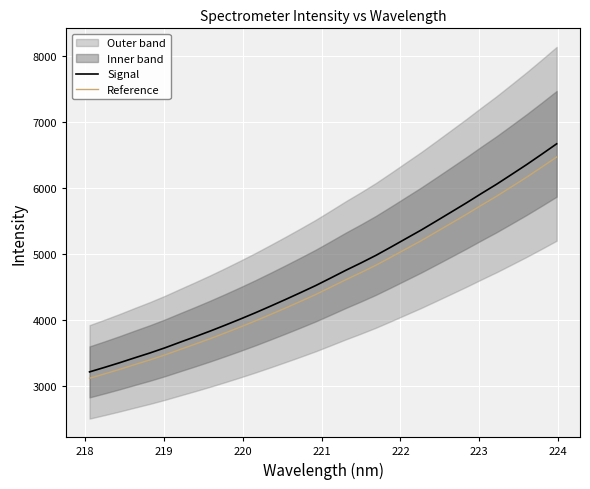

What is the highest value of the Signal series?

6667.2